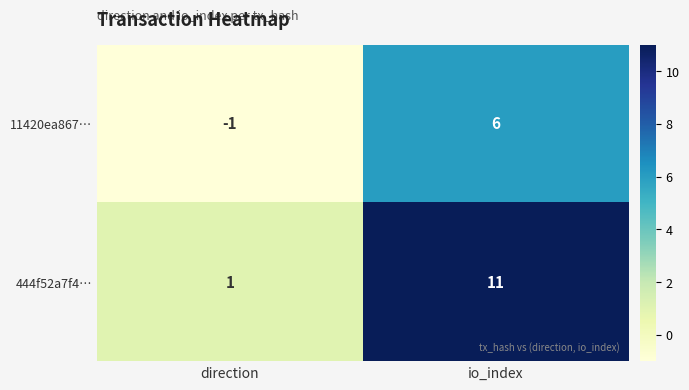

At which category is the sum across all series the highest?

io_index